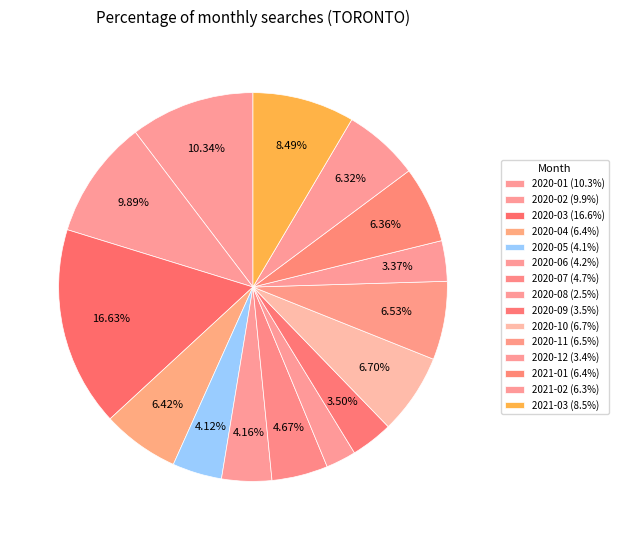

To the nearest percent, what is the average slice percentage?

7%